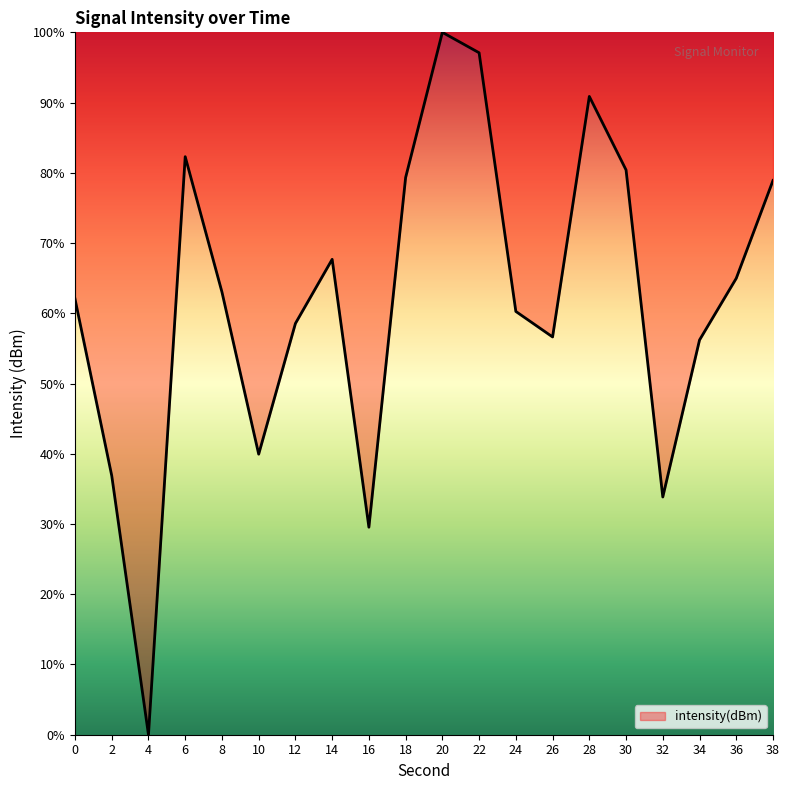

What is the difference between the second highest and minimum values?

97.1